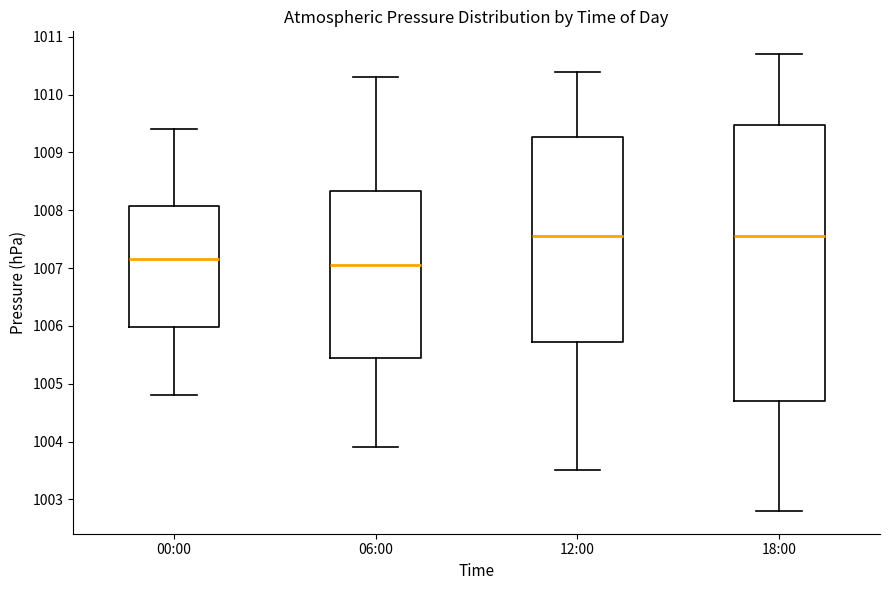

Comparing the boxes themselves (not the whiskers), which one is the tallest?

18:00